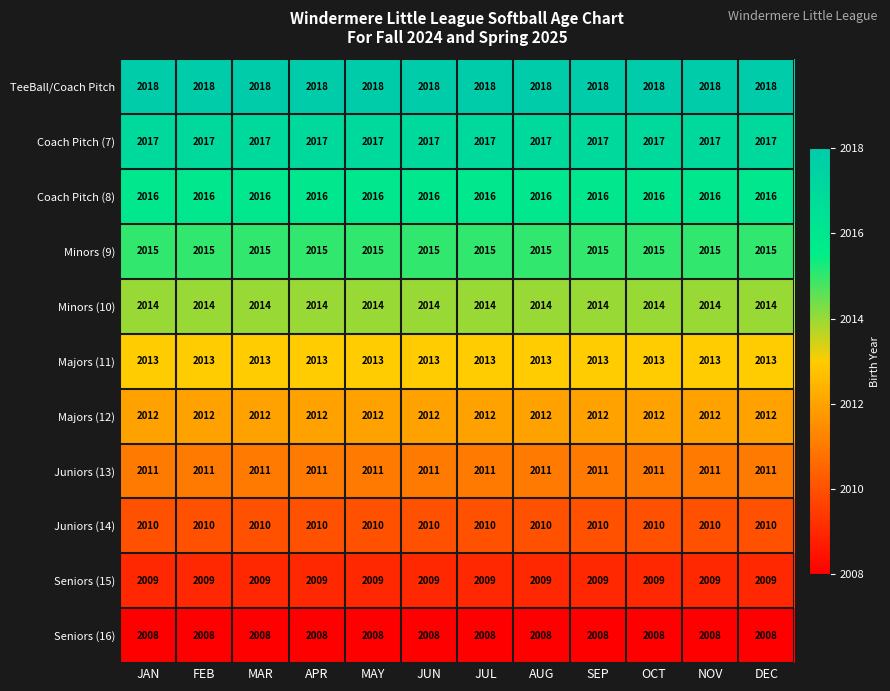

What is the minimum value shown in the chart?

2008